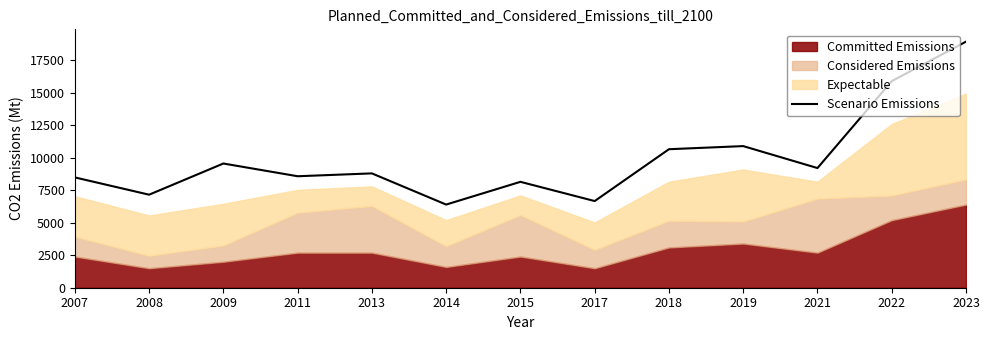

What is the average value?

9955